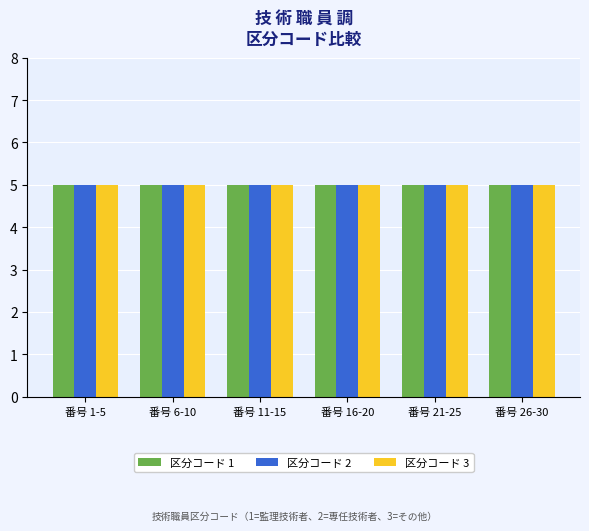

Is the value of Category 1 at 3 greater than the value of Category 3 at 7?

No